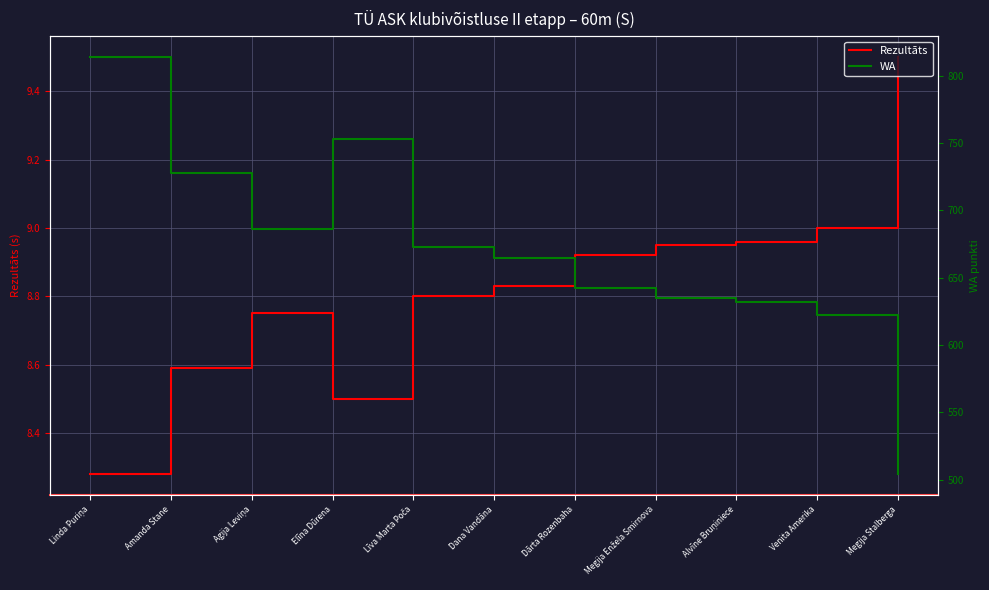

What is the spread (max minus min) of values at Linda Puriņa?

805.7